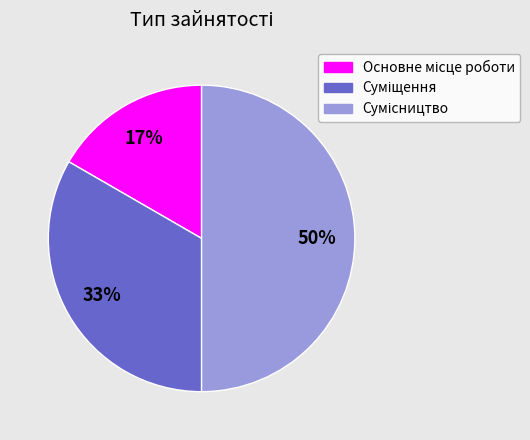

To the nearest percent, what is the average slice percentage?

33%